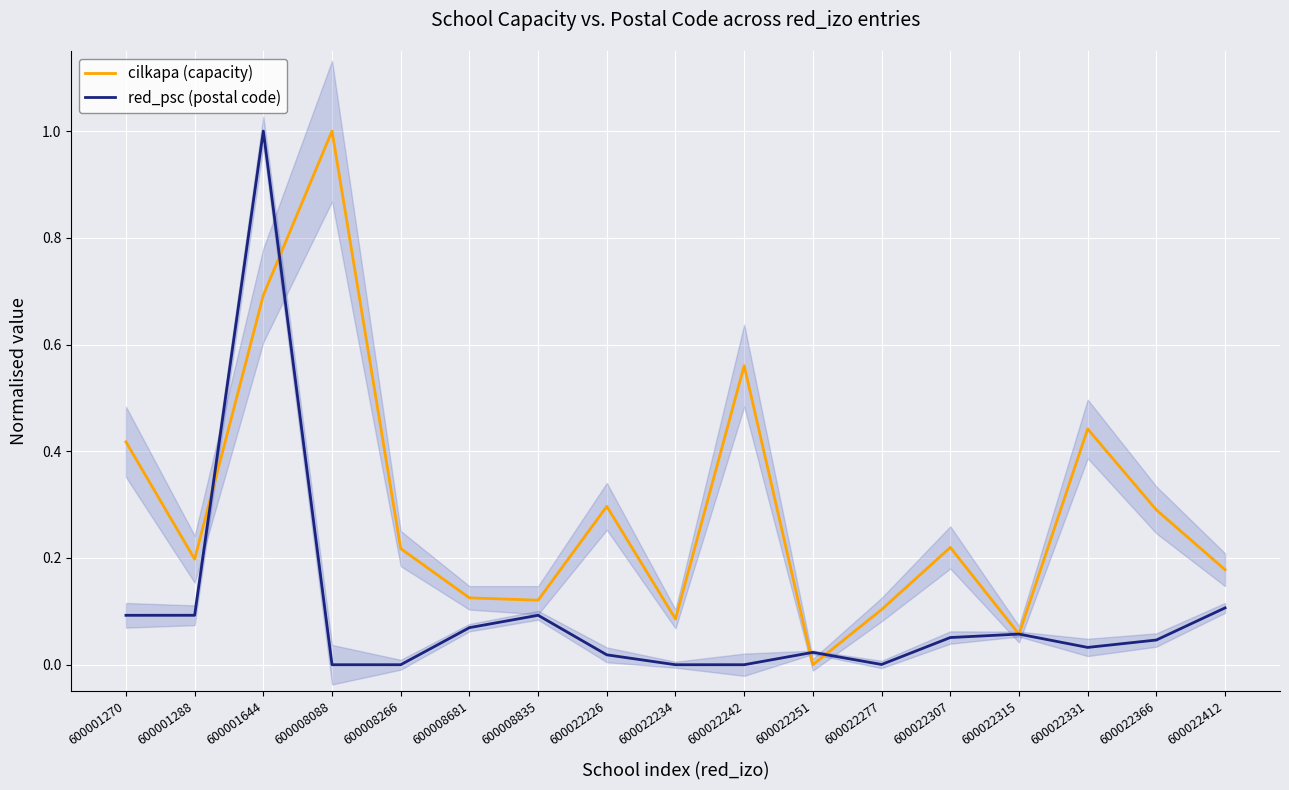

Reading left to right, what are all the values shown in this chart?

cilkapa (capacity): 600001270=0.4	600001288=0.2	600001644=0.7	600008088=1.0	600008266=0.2	600008681=0.1	600008835=0.1	600022226=0.3	600022234=0.1	600022242=0.6	600022251=0.0	600022277=0.1	600022307=0.2	600022315=0.1	600022331=0.4	600022366=0.3	600022412=0.2
red_psc (postal code): 600001270=0.1	600001288=0.1	600001644=1.0	600008088=0.0	600008266=0.0	600008681=0.1	600008835=0.1	600022226=0.0	600022234=0.0	600022242=0.0	600022251=0.0	600022277=0.0	600022307=0.1	600022315=0.1	600022331=0.0	600022366=0.0	600022412=0.1